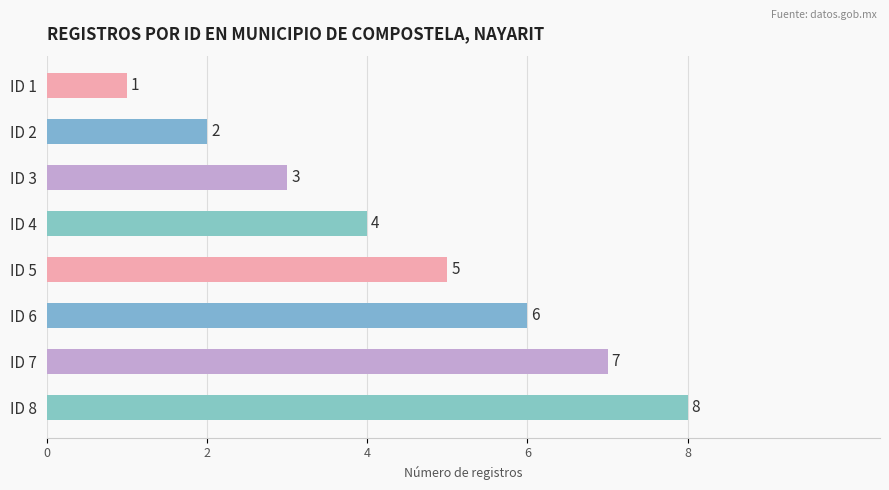

Are the bars horizontal?

Yes